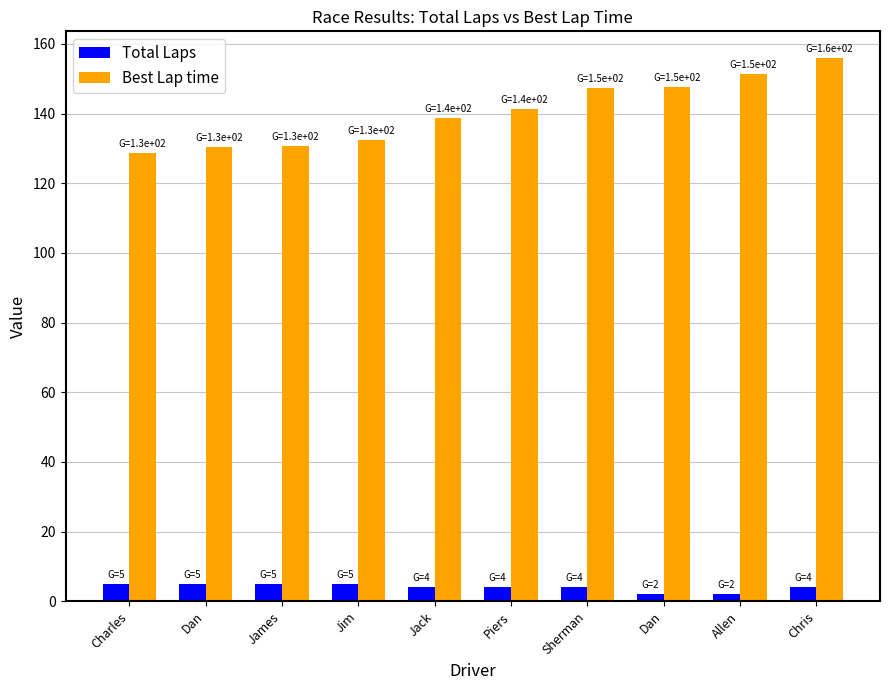

What are all the series names shown in the legend?

Total Laps, Best Lap time